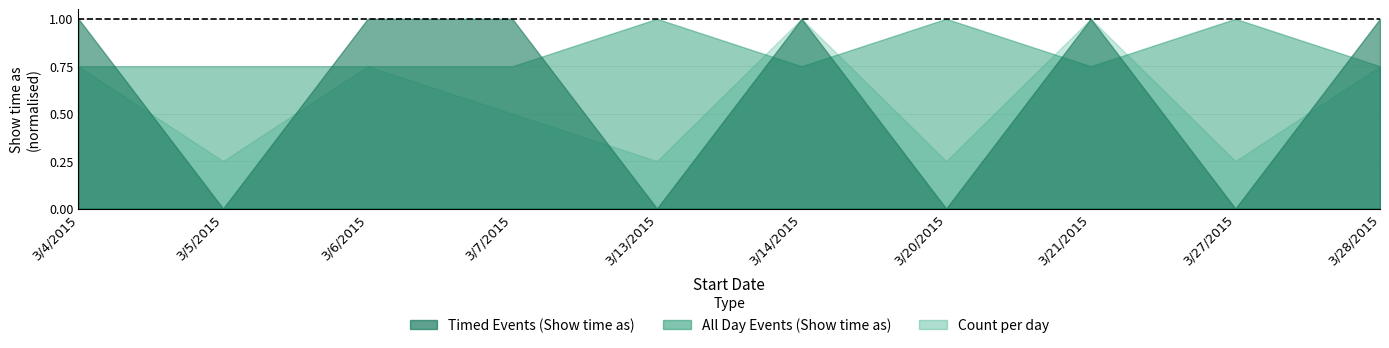

Which series has the widest spread of values?

Timed Events (Show time as)